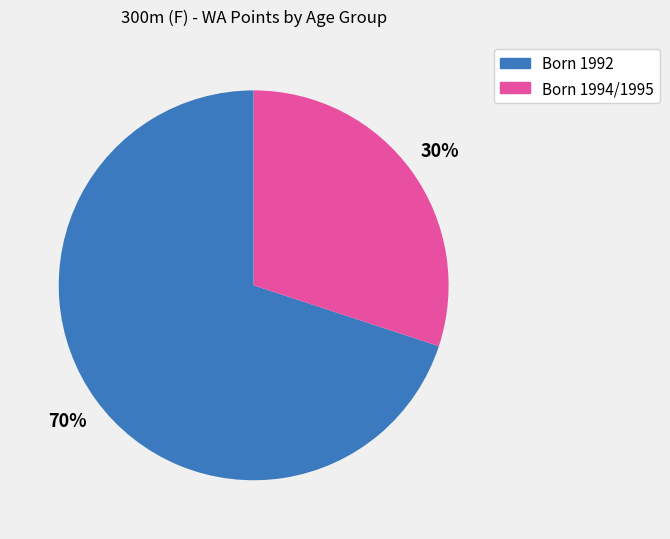

How many segments does this pie chart have?

2